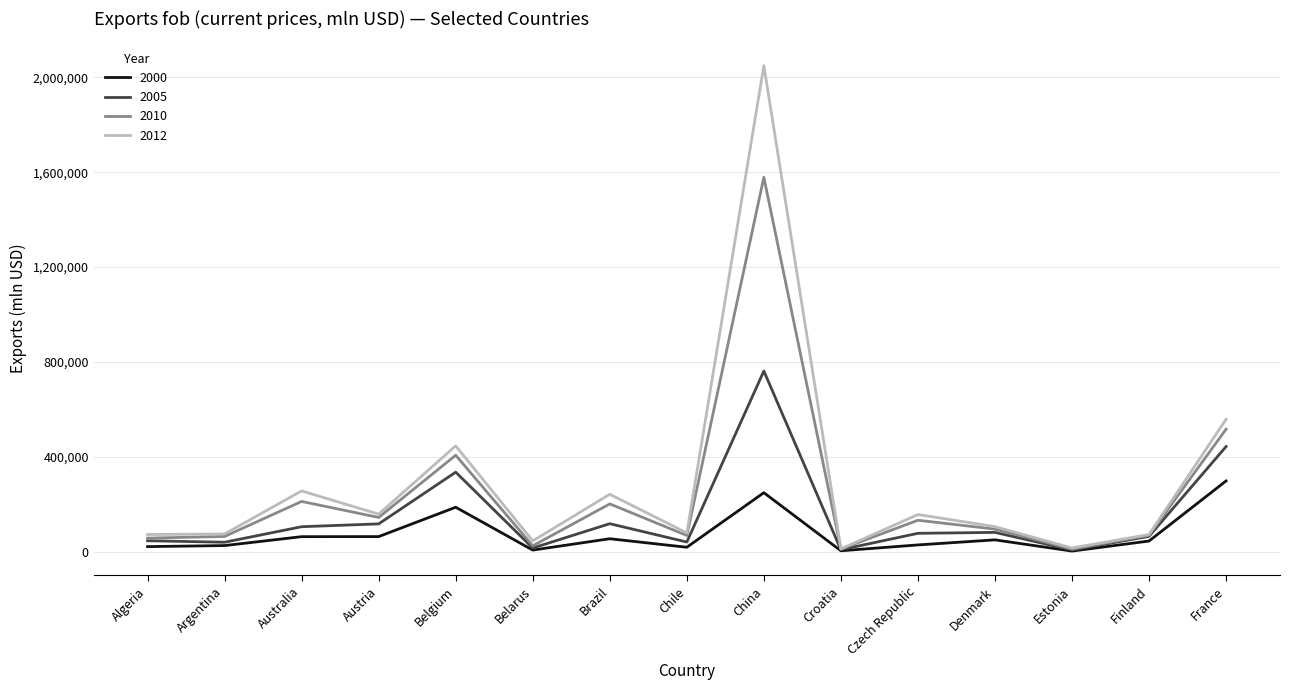

Is the value of 2000 at Czech Republic greater than the value of 2012 at Finland?

No